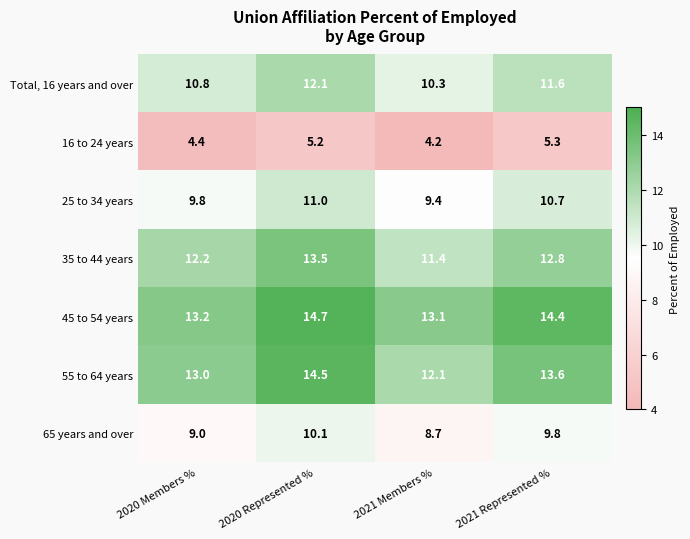

Between 2020 Members % and 2021 Represented %, which series saw the biggest shift?

45 to 54 years